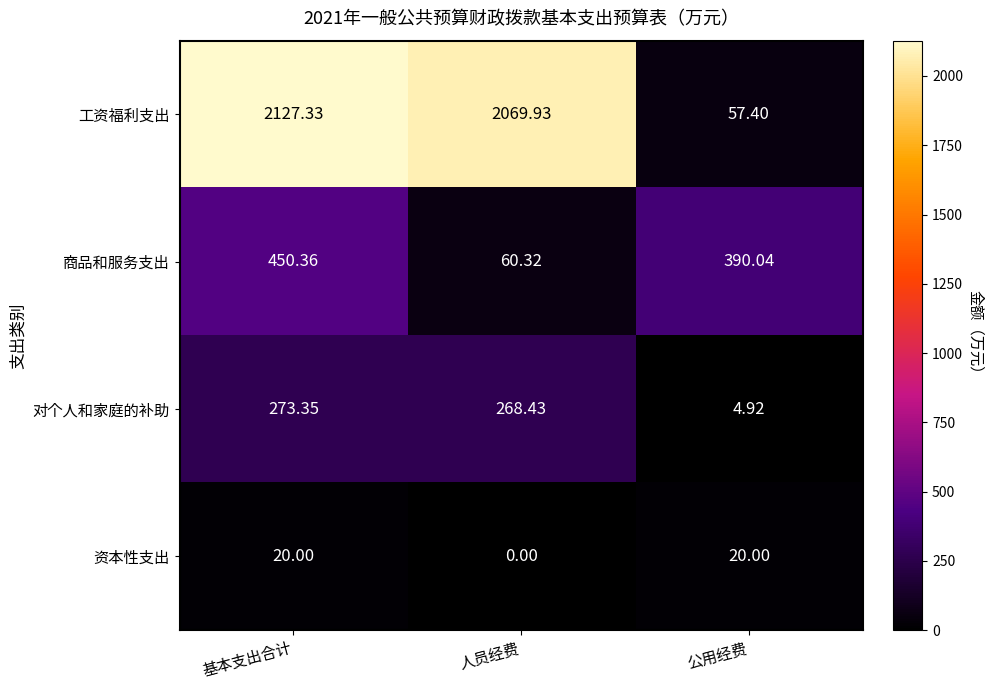

Which category has the highest value in the 工资福利支出 series?

基本支出合计